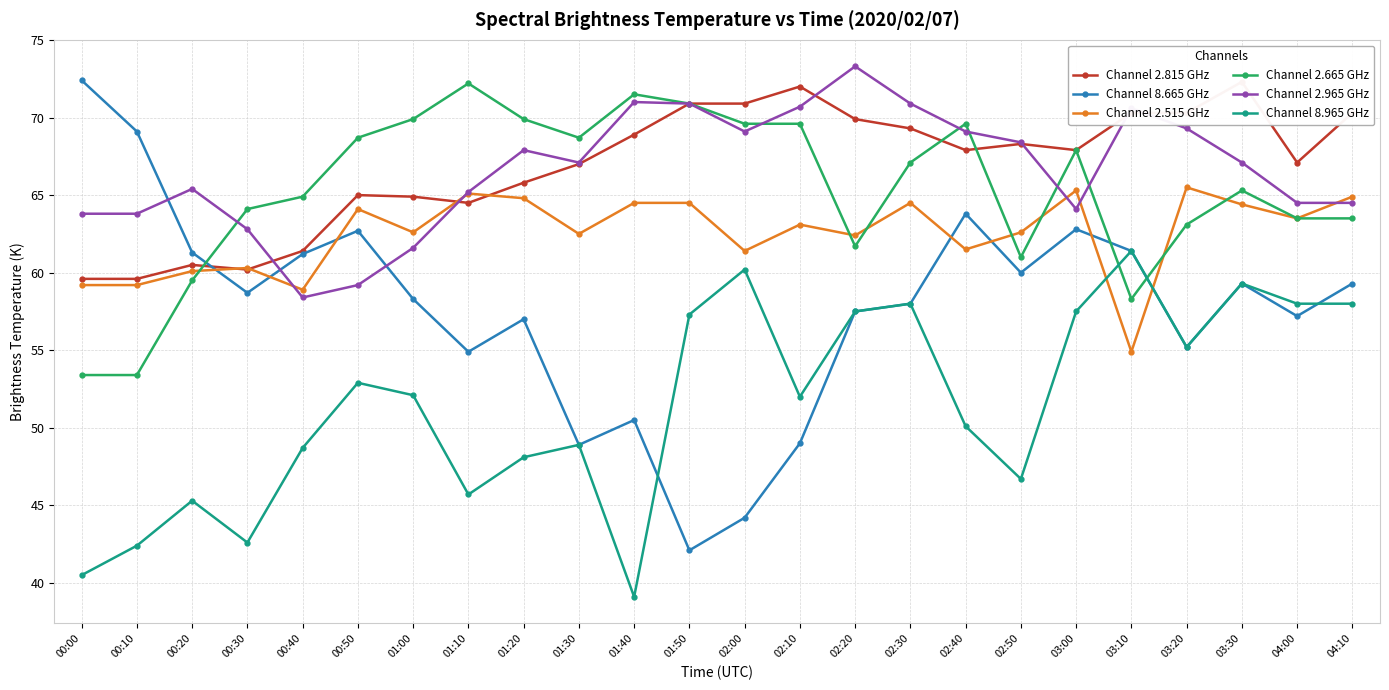

True or false: Channel 8.665 GHz and Channel 2.665 GHz intersect in this chart.

True